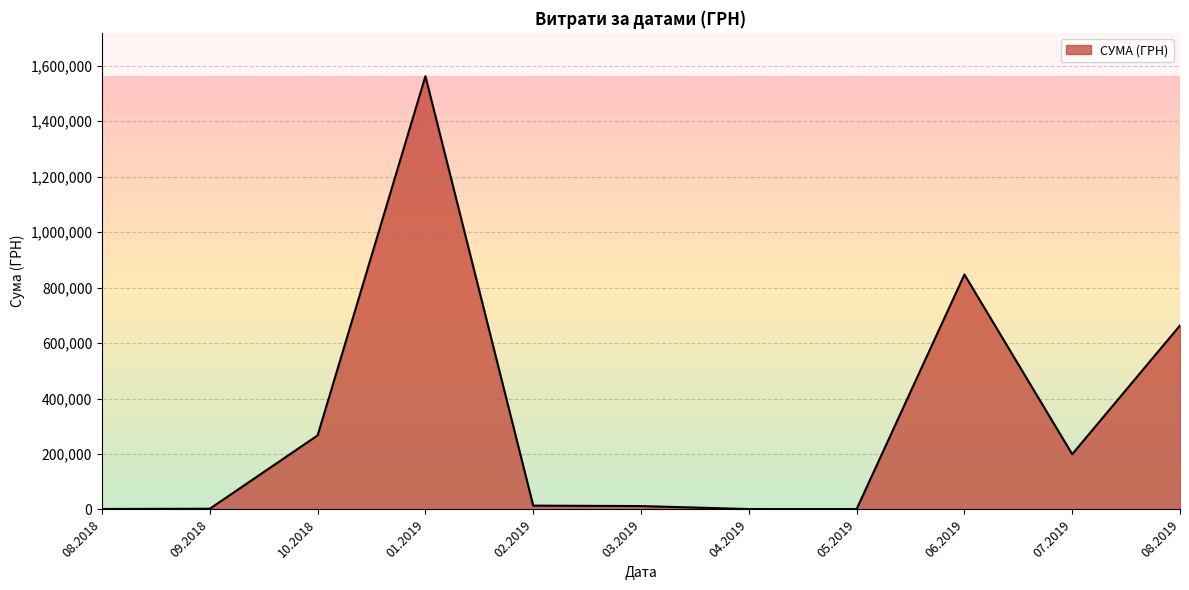

What is the greatest value displayed?

1562241.6